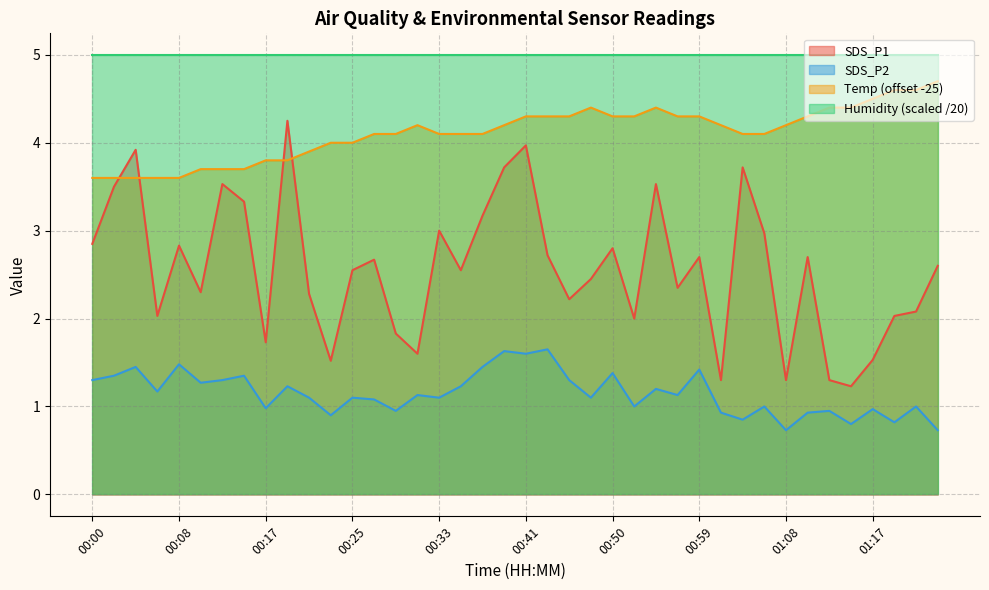

What is the highest value of the Humidity (scaled /20) series?

5.0